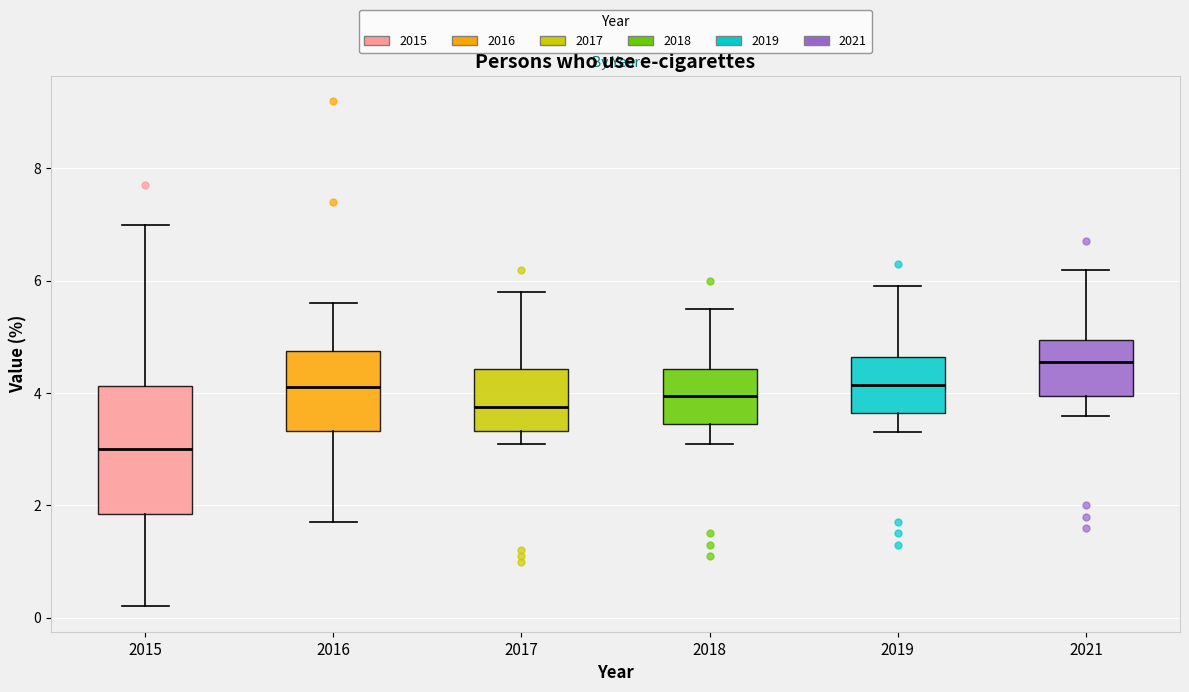

Reading left to right, read every box against the y-axis: the position of its median line, the range the box covers, and the ends of its whiskers. The values are not printed on the chart, so give them approximately, as read against the axis.

2015: median 3.0, box 1.8 to 4.2, whiskers 0.2 to 7.0
2016: median 4.2, box 3.4 to 4.8, whiskers 1.8 to 5.6
2017: median 3.8, box 3.4 to 4.4, whiskers 3.2 to 5.8
2018: median 4.0, box 3.4 to 4.4, whiskers 3.2 to 5.6
2019: median 4.2, box 3.6 to 4.6, whiskers 3.4 to 6.0
2021: median 4.6, box 4.0 to 5.0, whiskers 3.6 to 6.2